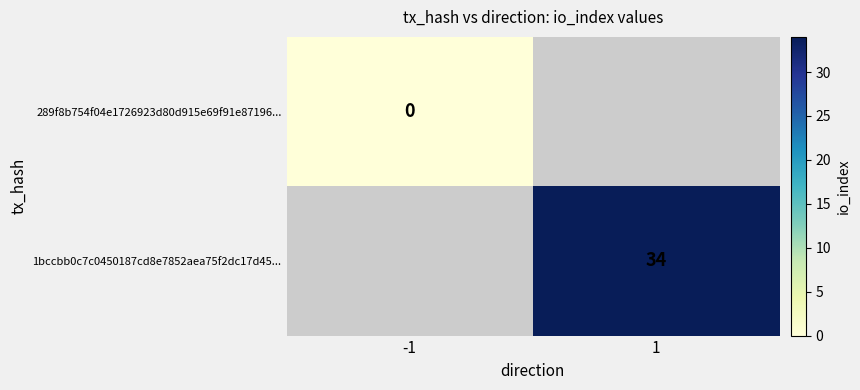

The 1bccbb0c7c0450187cd8e7852aea75f2dc17d45... series shows 34 at 1. True or false?

True